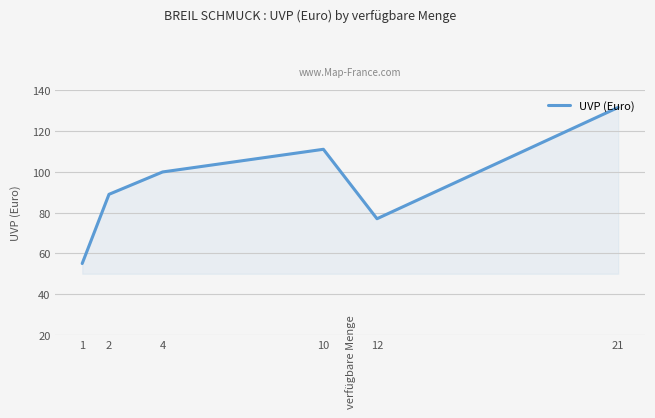

Count the values in the range 77 to 111.

4